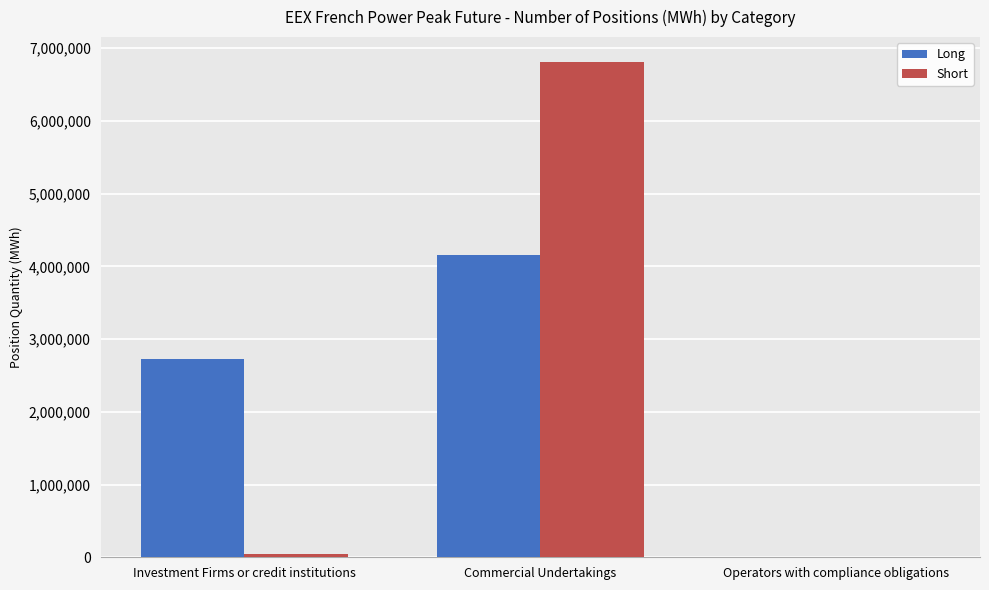

Between Commercial Undertakings and Operators with compliance obligations, which series saw the biggest shift?

Short